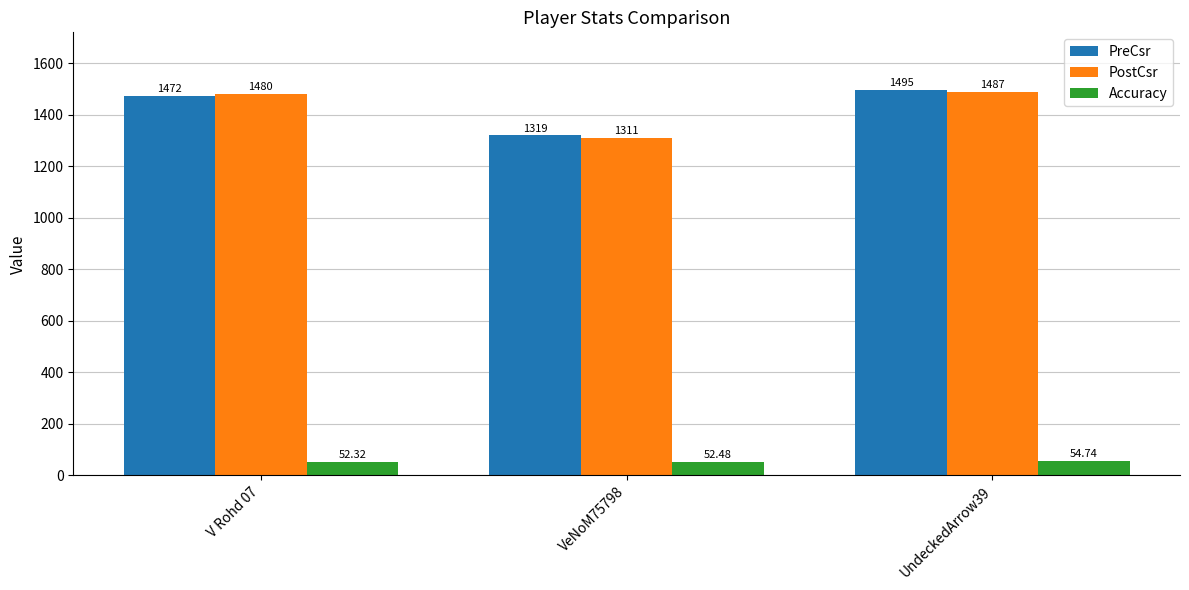

How many categories are shown in the chart?

3